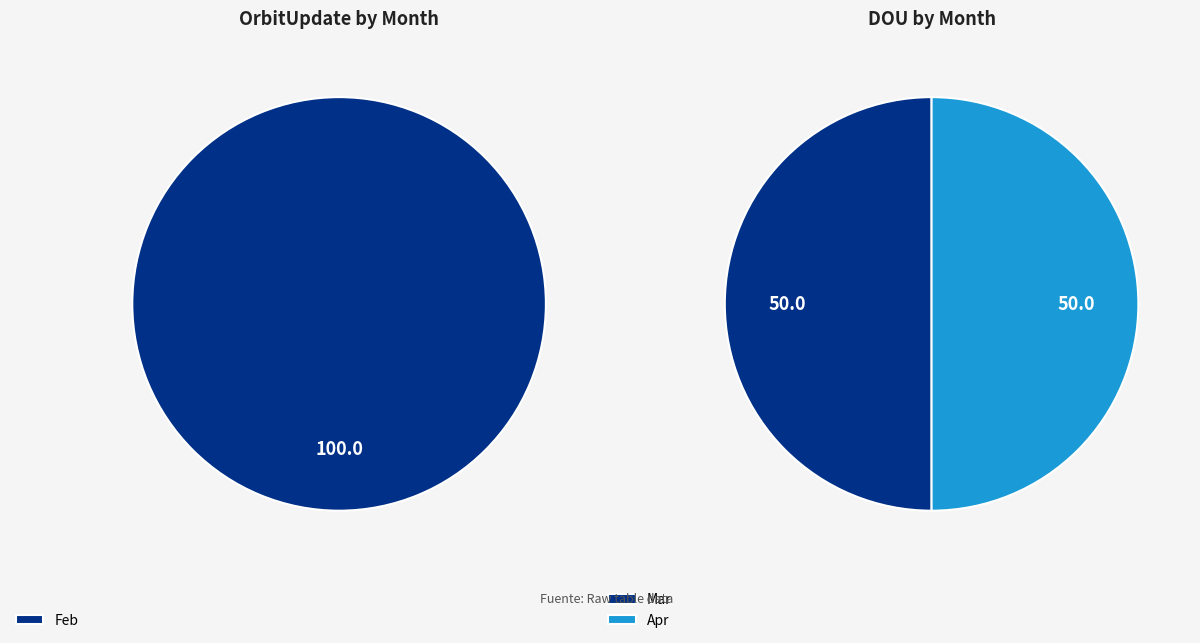

True or false: Nov accounts for 14% of the total.

False